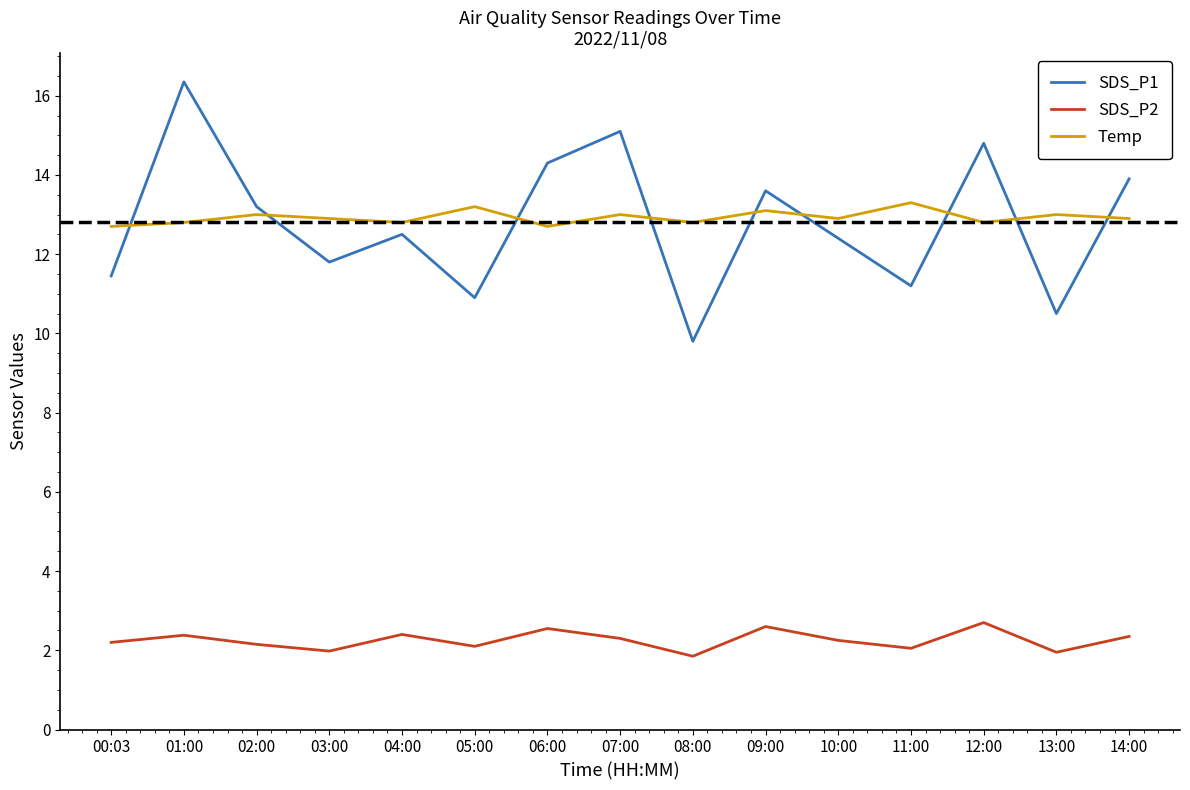

The value of SDS_P1 at 07:00 is 15.1. True or false?

True